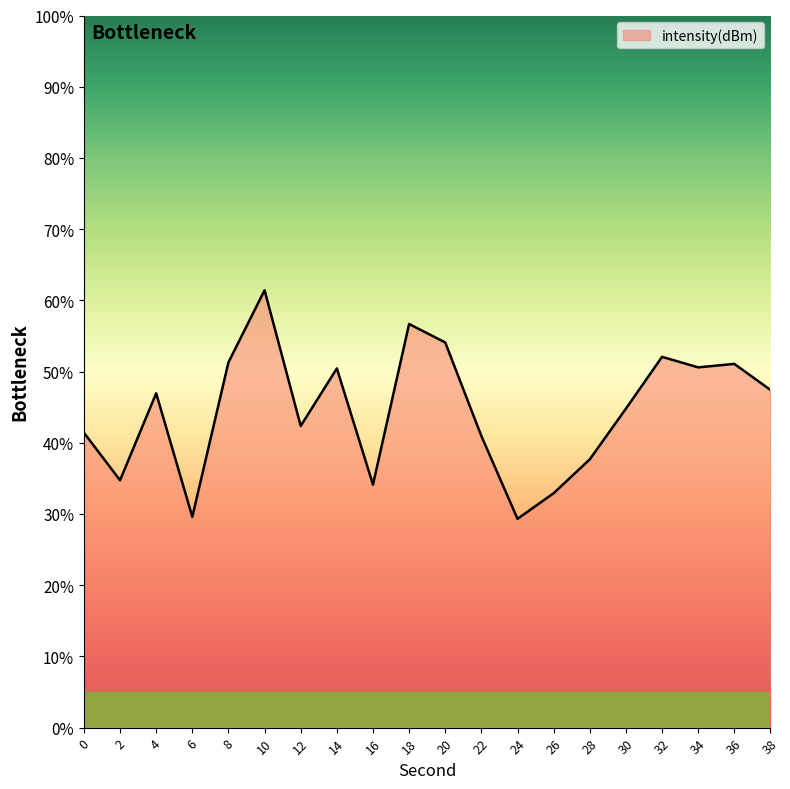

Does the chart display data point markers on the line(s)?

No